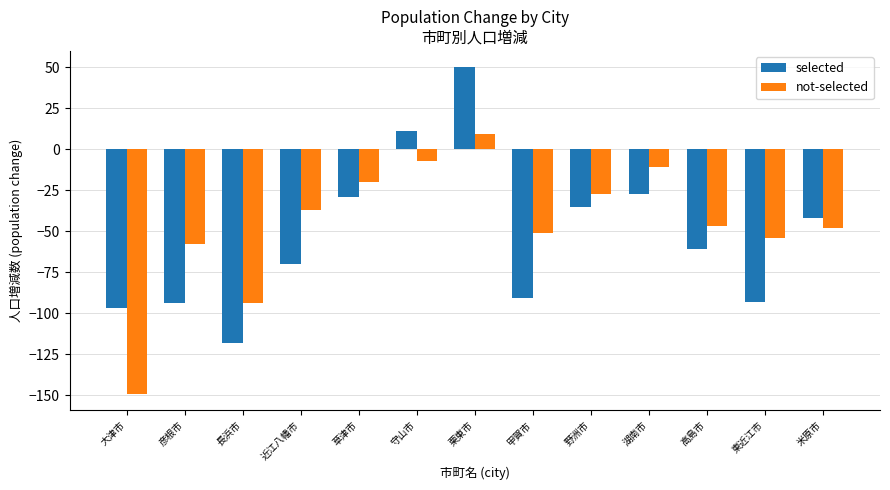

At which category does the chart reach its peak across all series?

栗東市